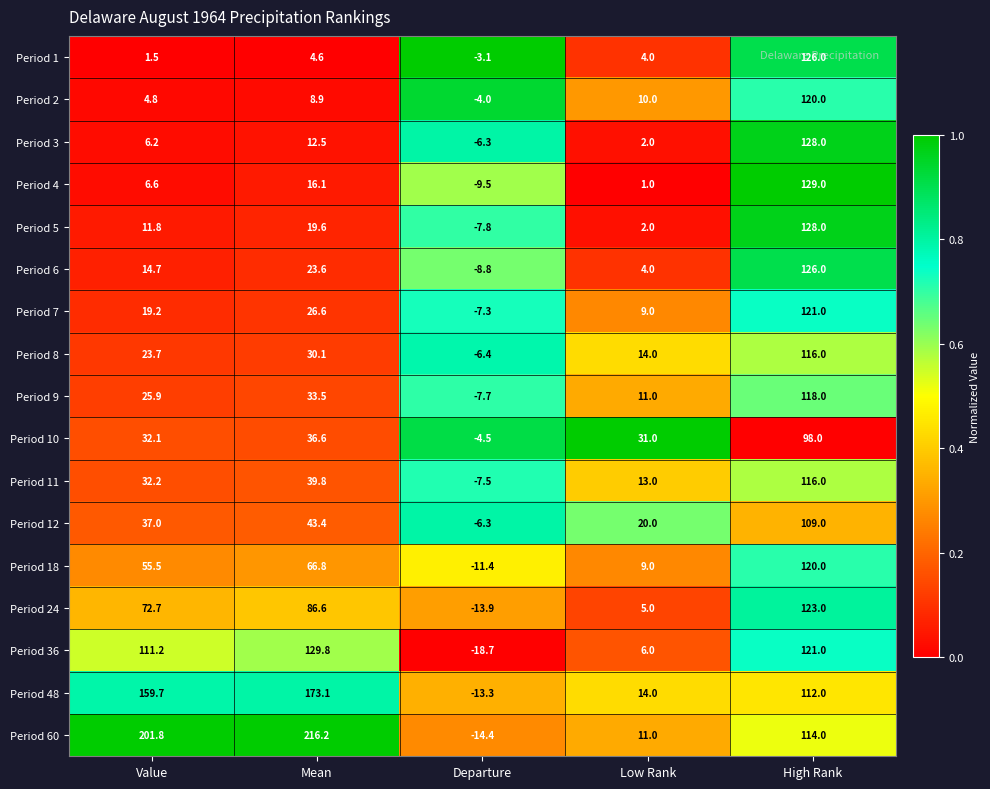

What is the difference between the maximum and minimum values in the Period 3 series?

134.3